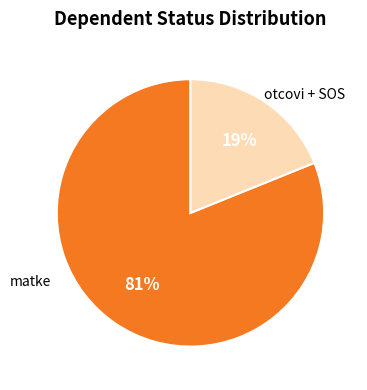

To the nearest percent, what is the difference between the largest and smallest slice percentages?

62%